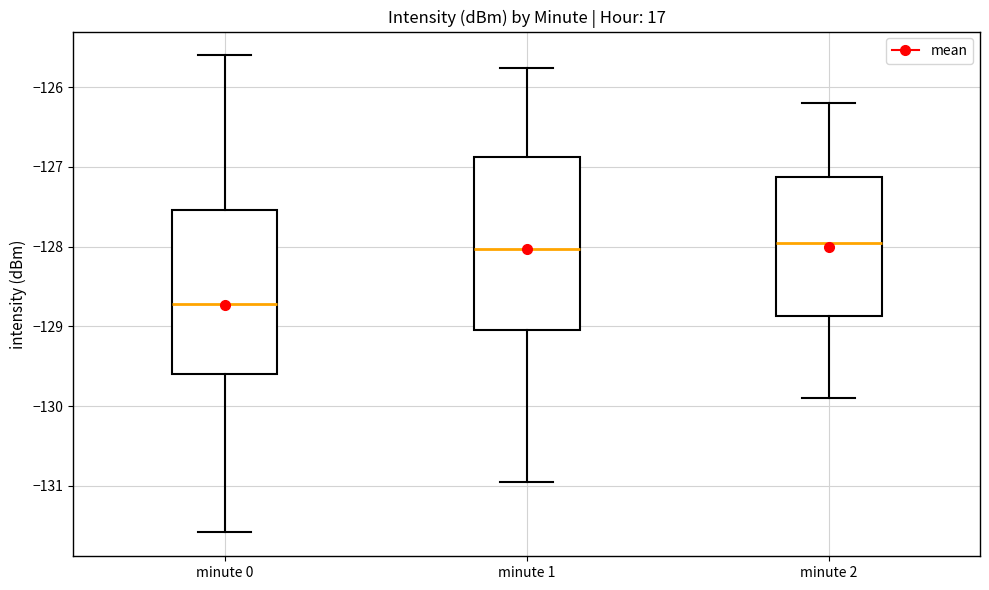

Where is the lower edge of the box for minute 2 on the y-axis? The values are not printed on the chart, so give them approximately, as read against the axis.

-128.9